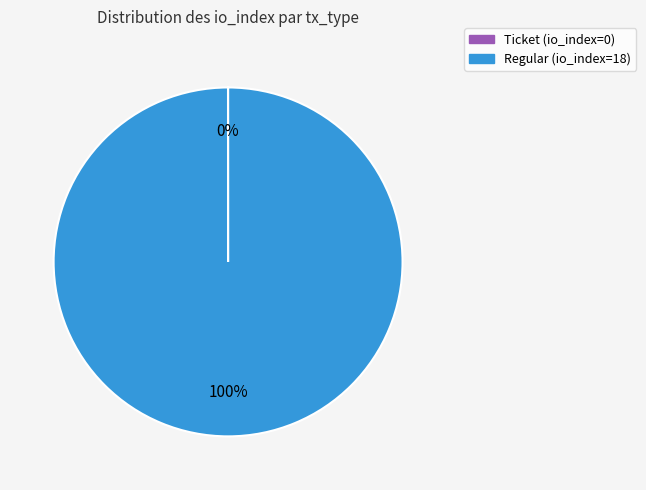

To the nearest percent, what is the difference between the largest and smallest slice percentages?

100%